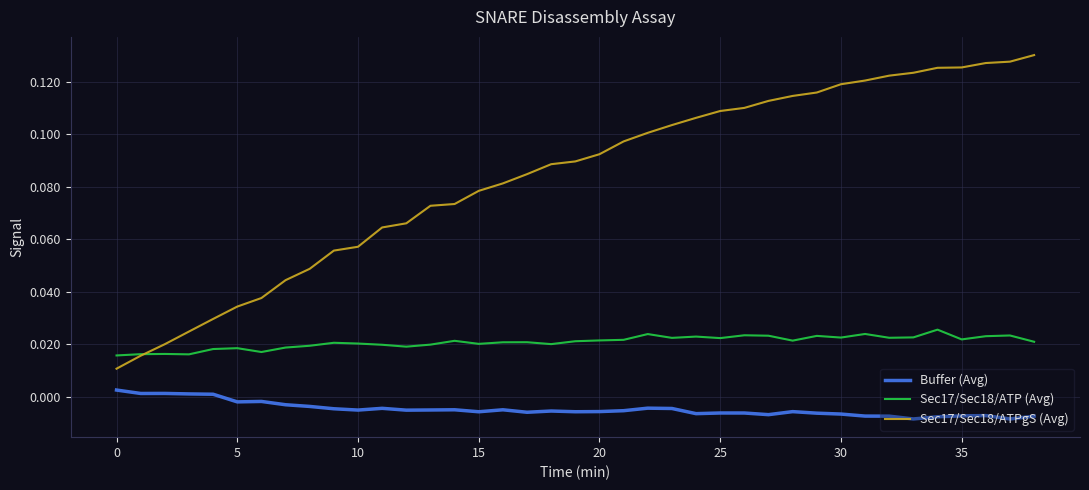

What is the sum of all Sec17/Sec18/ATPgS (Avg) values?

3.3